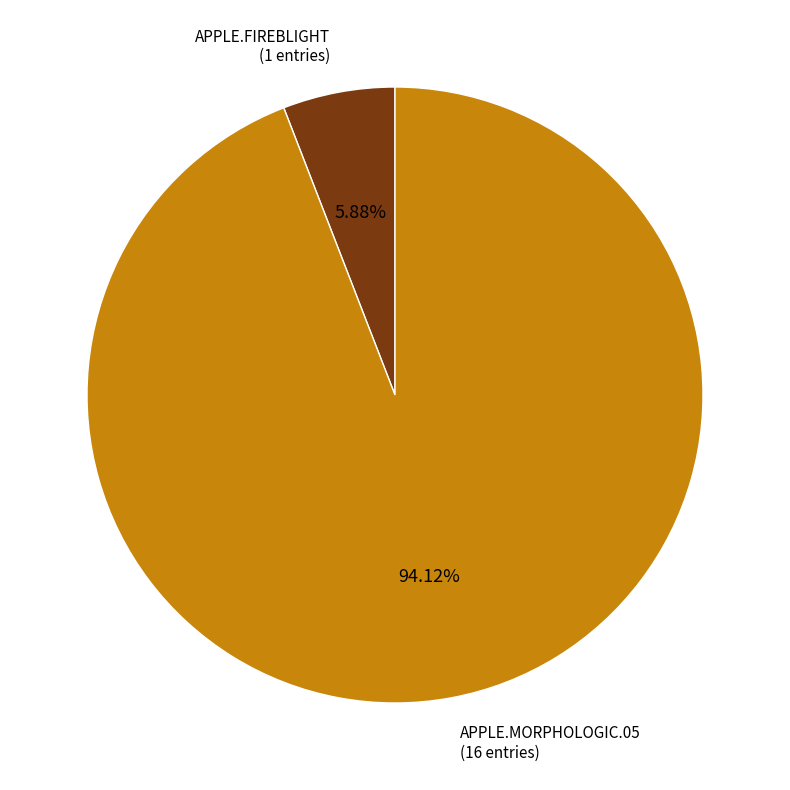

To the nearest percent, what is the difference between the largest and smallest slice percentages?

88%